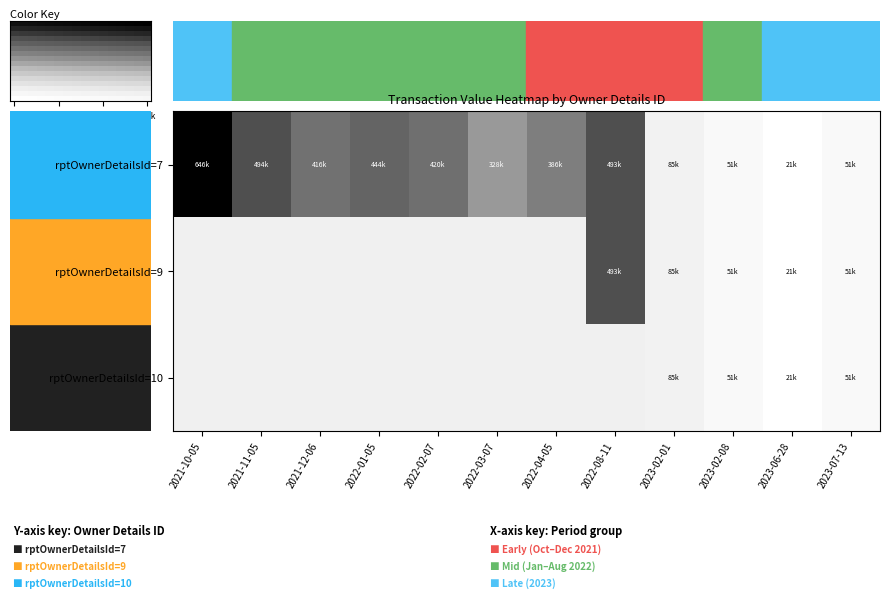

Which series has the largest range (max minus min)?

7